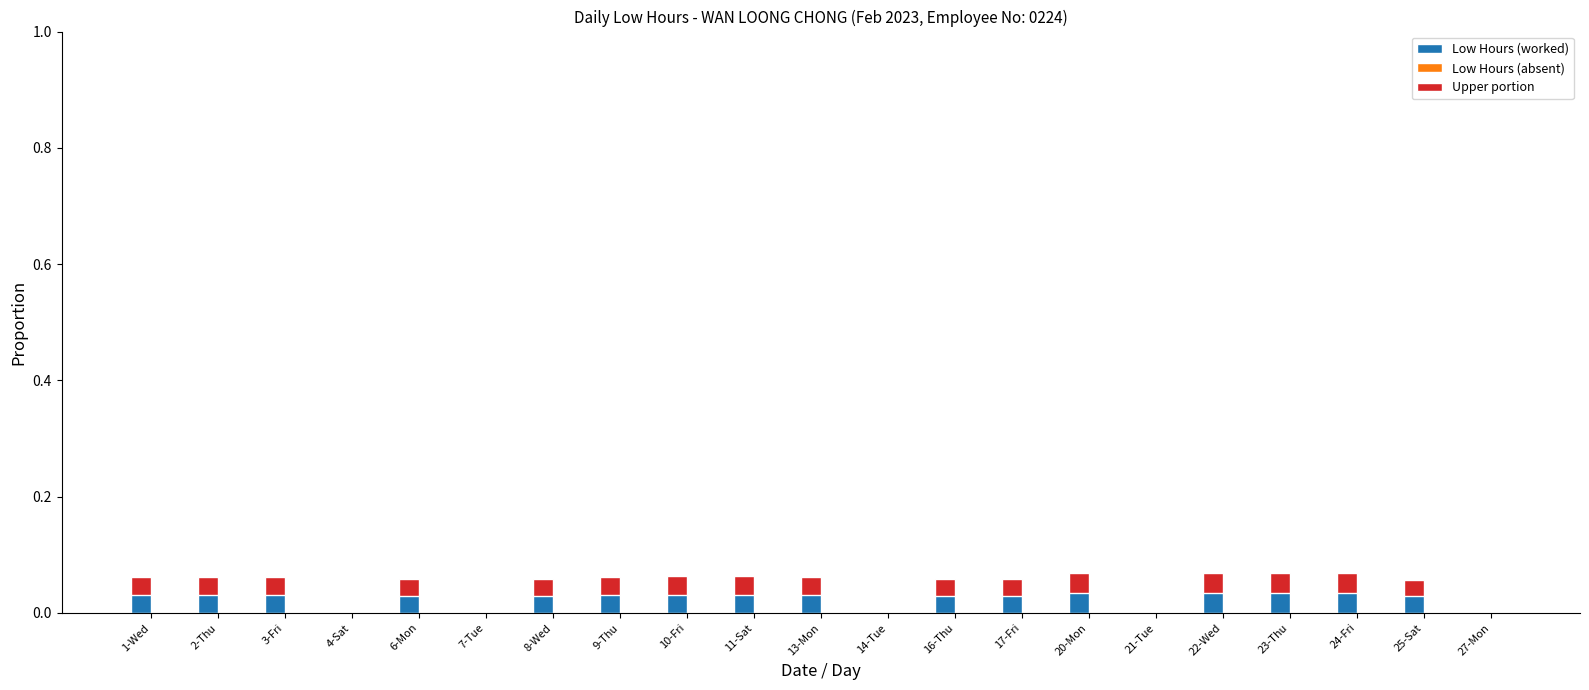

How many data points in Upper portion are above 0?

16